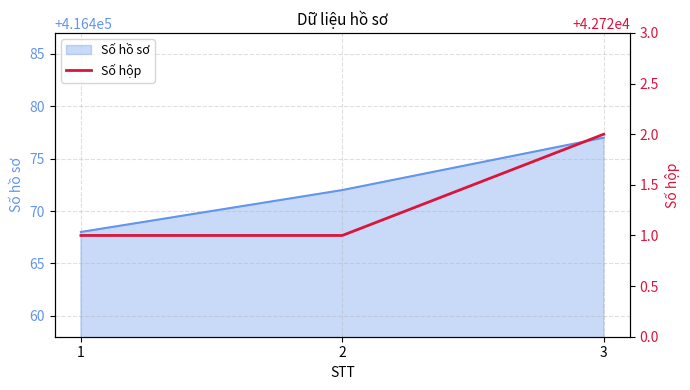

Which category has the lowest value across all series?

1